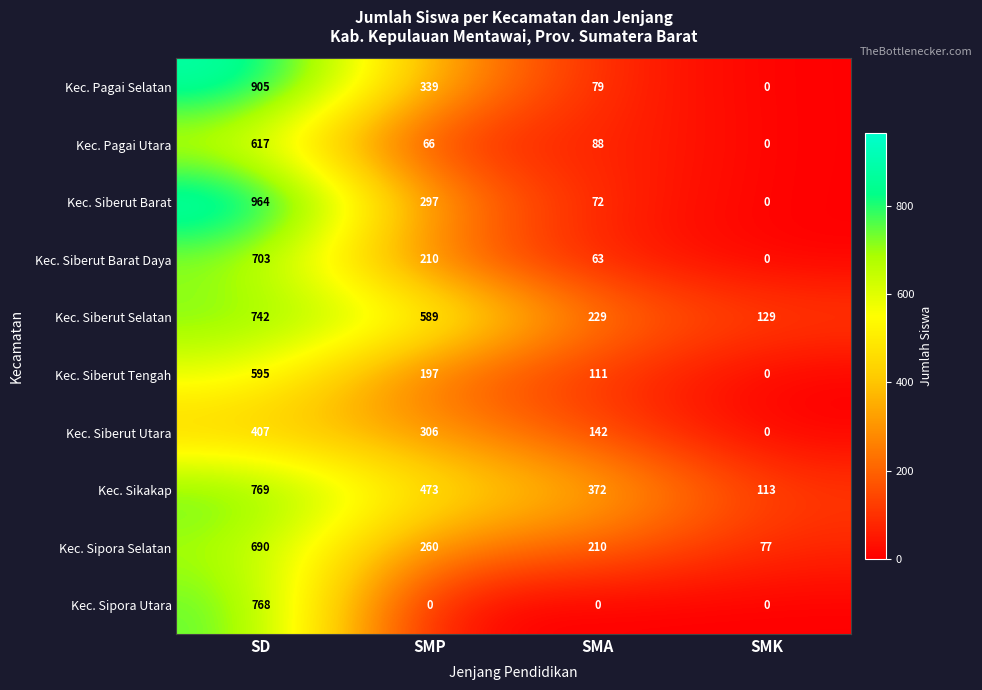

List the labels in order of Kec. Sipora Selatan value, largest first.

SD, SMP, SMA, SMK